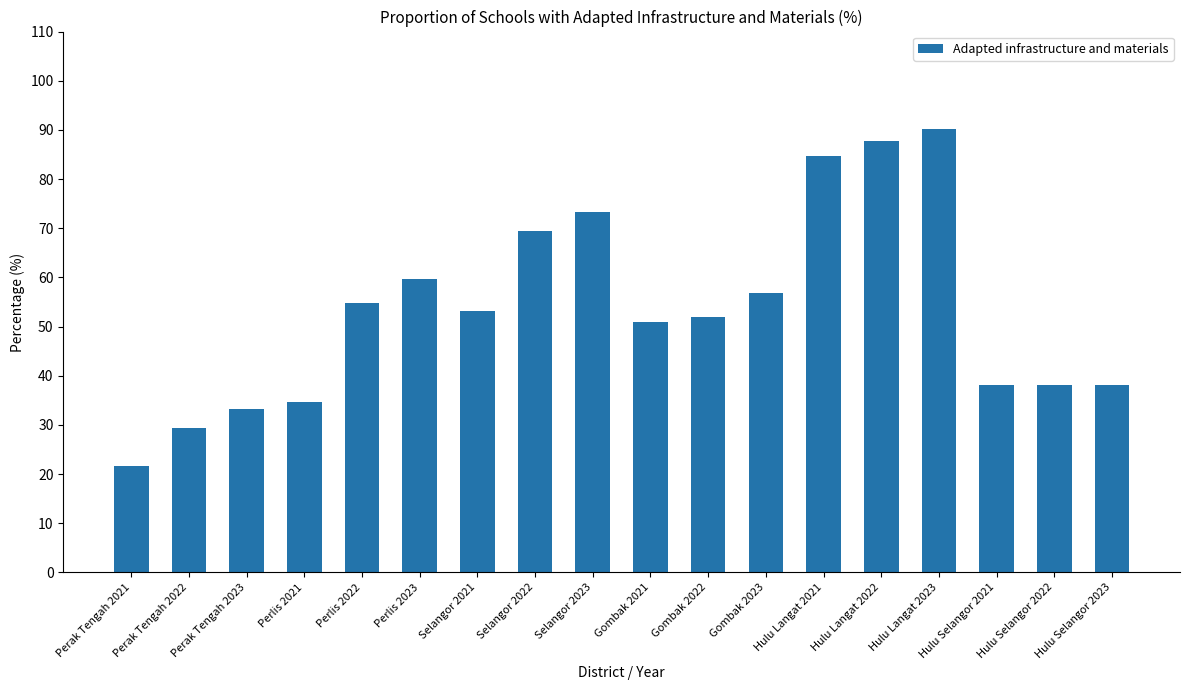

How many data points are less than 53?

9